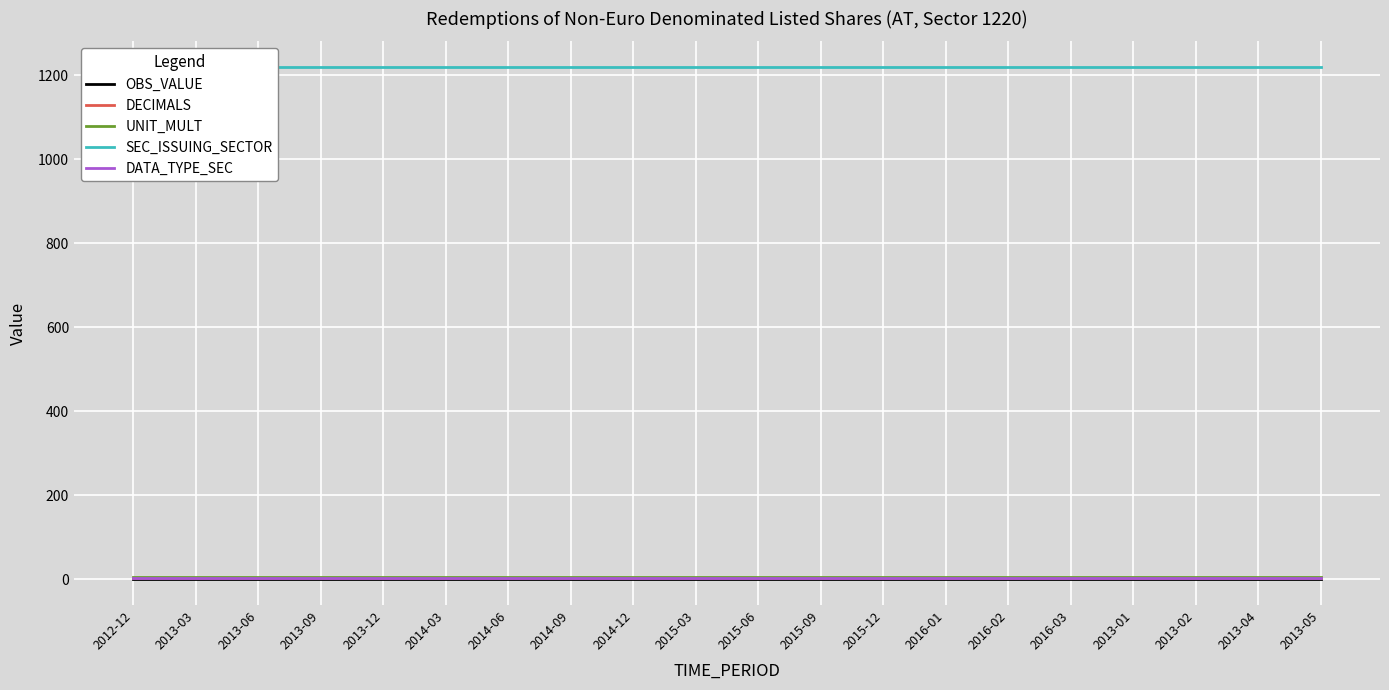

True or false: UNIT_MULT and SEC_ISSUING_SECTOR intersect in this chart.

False